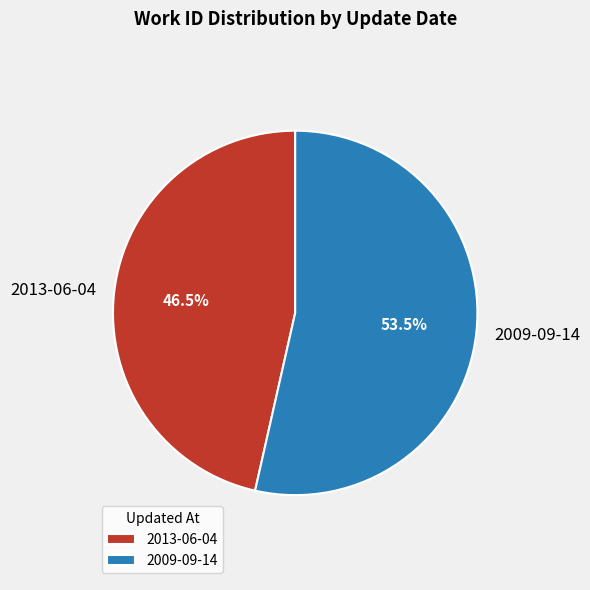

Rank the categories by value from lowest to highest.

2013-06-04, 2009-09-14